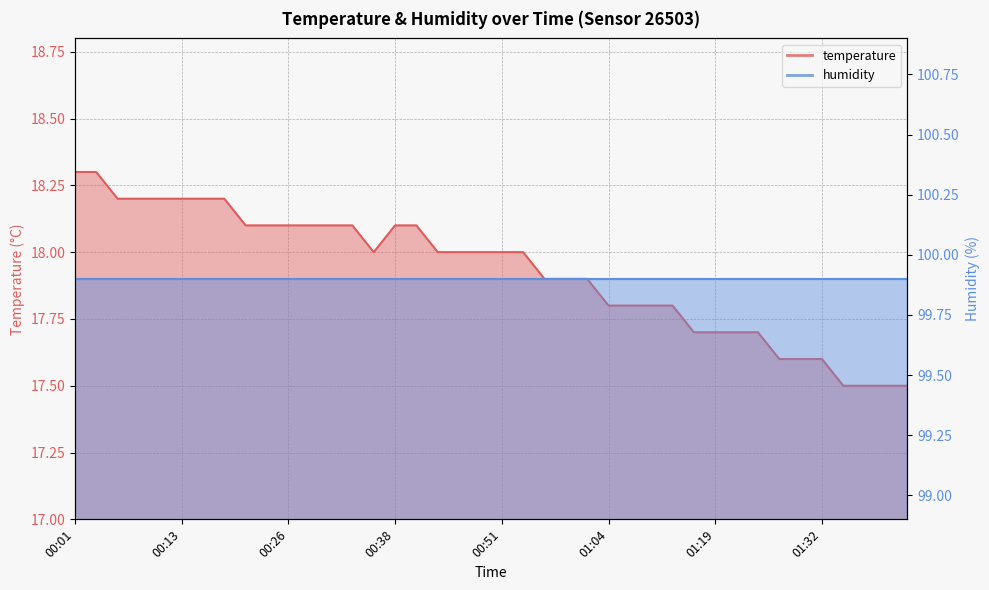

True or false: the data shows 29.1 at 00:38.

False